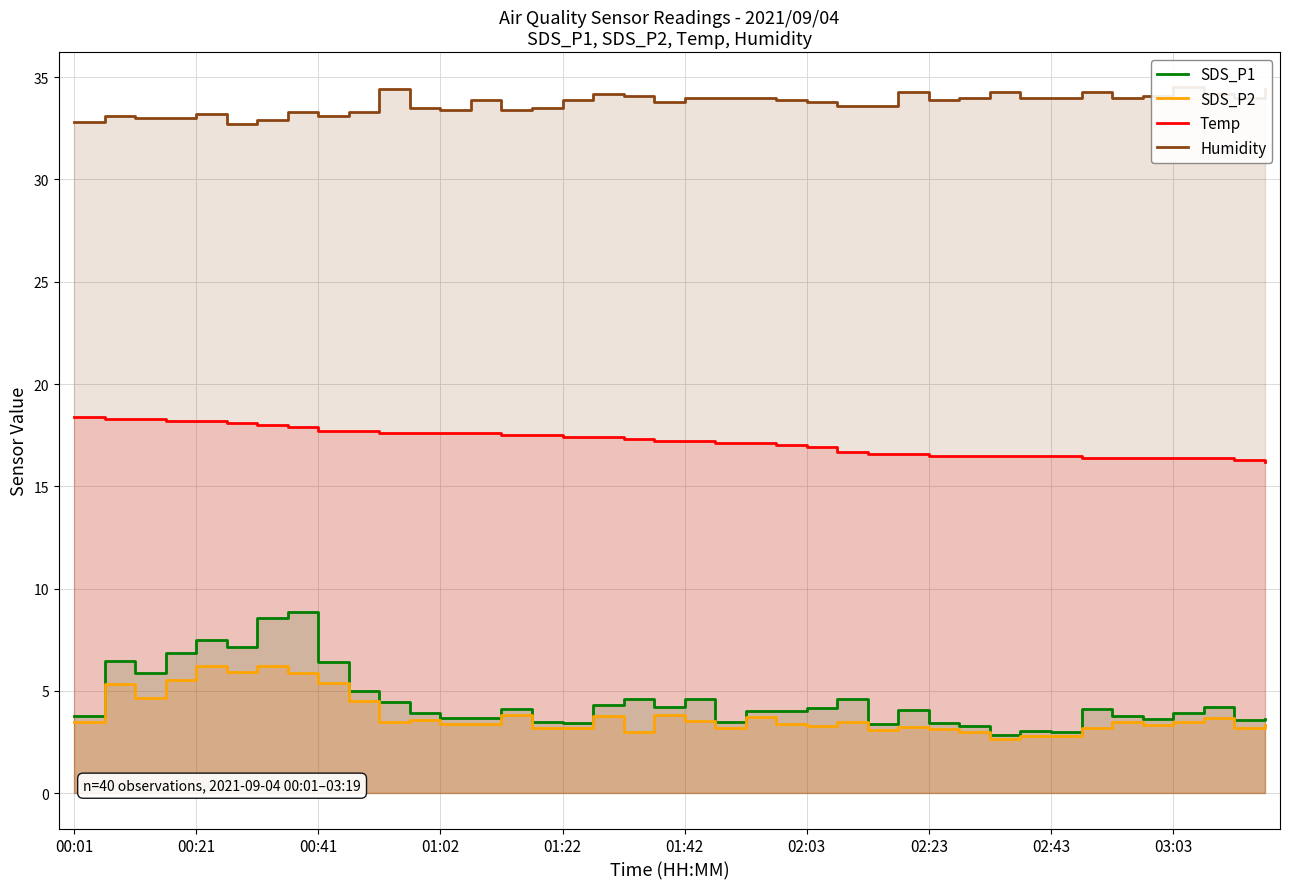

Reading left to right, what are all the values shown in this chart?

SDS_P1: 3.8	6.5	5.9	6.8	7.5	7.1	8.6	8.9	6.4	5.0	4.5	3.9	3.7	3.7	4.1	3.5	3.4	4.3	4.6	4.2	4.6	3.5	4.0	4.0	4.2	4.6	3.4	4.1	3.4	3.3	2.9	3.0	3.0	4.1	3.8	3.6	3.9	4.2	3.6	3.6
SDS_P2: 3.5	5.3	4.7	5.5	6.2	5.9	6.2	5.9	5.4	4.5	3.5	3.6	3.4	3.4	3.8	3.2	3.2	3.8	3.0	3.8	3.5	3.2	3.7	3.4	3.3	3.5	3.1	3.2	3.1	3.0	2.7	2.8	2.8	3.2	3.5	3.3	3.5	3.7	3.2	3.3
Temp: 18.4	18.3	18.3	18.2	18.2	18.1	18.0	17.9	17.7	17.7	17.6	17.6	17.6	17.6	17.5	17.5	17.4	17.4	17.3	17.2	17.2	17.1	17.1	17.0	16.9	16.7	16.6	16.6	16.5	16.5	16.5	16.5	16.5	16.4	16.4	16.4	16.4	16.4	16.3	16.2
Humidity: 32.8	33.1	33.0	33.0	33.2	32.7	32.9	33.3	33.1	33.3	34.4	33.5	33.4	33.9	33.4	33.5	33.9	34.2	34.1	33.8	34.0	34.0	34.0	33.9	33.8	33.6	33.6	34.3	33.9	34.0	34.3	34.0	34.0	34.3	34.0	34.1	34.5	34.2	34.0	34.4